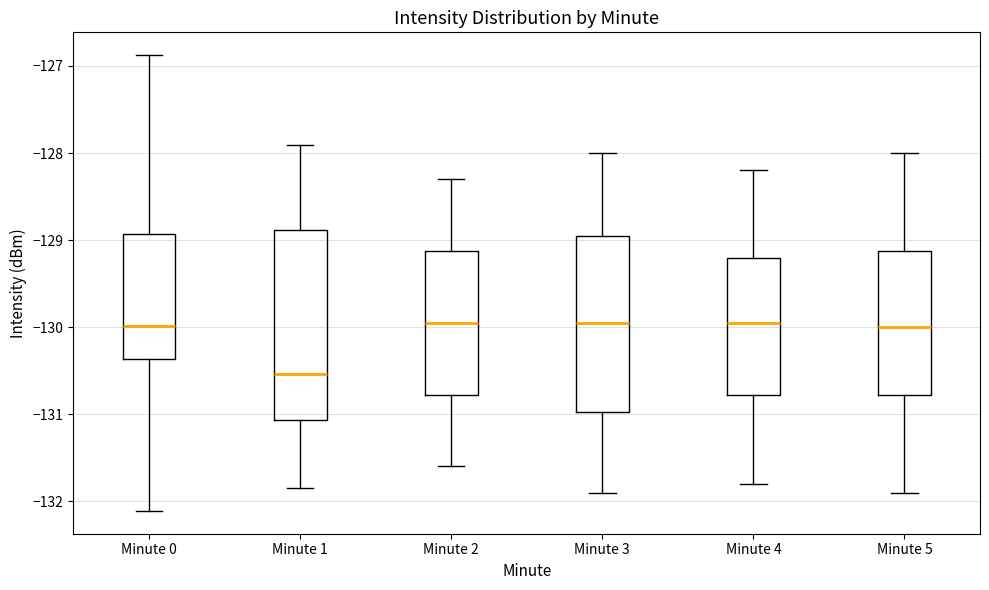

Reading left to right, read every box against the y-axis: the position of its median line, the range the box covers, and the ends of its whiskers. The values are not printed on the chart, so give them approximately, as read against the axis.

Minute 0: median -130.0, box -130.4 to -128.9, whiskers -132.1 to -126.9
Minute 1: median -130.5, box -131.1 to -128.9, whiskers -131.9 to -127.9
Minute 2: median -129.9, box -130.8 to -129.1, whiskers -131.6 to -128.3
Minute 3: median -129.9, box -131.0 to -128.9, whiskers -131.9 to -128.0
Minute 4: median -129.9, box -130.8 to -129.2, whiskers -131.8 to -128.2
Minute 5: median -130.0, box -130.8 to -129.1, whiskers -131.9 to -128.0